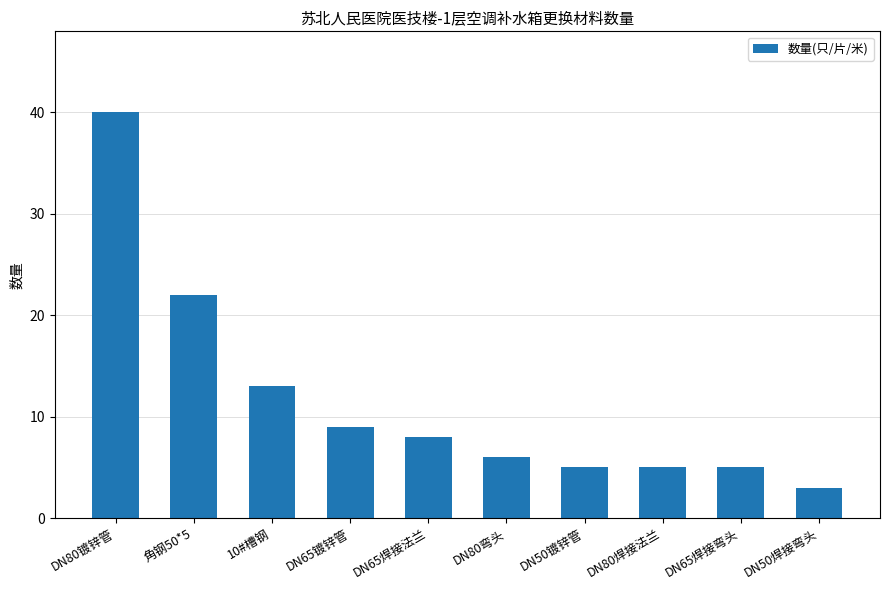

Reading right to left, list all the values displayed in this chart.

3	5	5	5	6	8	9	13	22	40